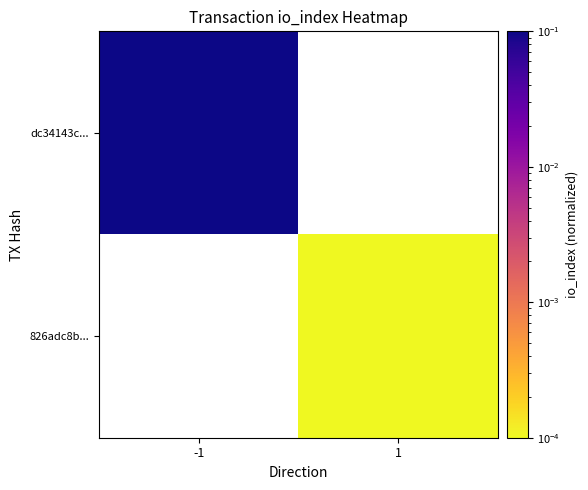

List the labels in order of 826adc8b... value, largest first.

-1, 1